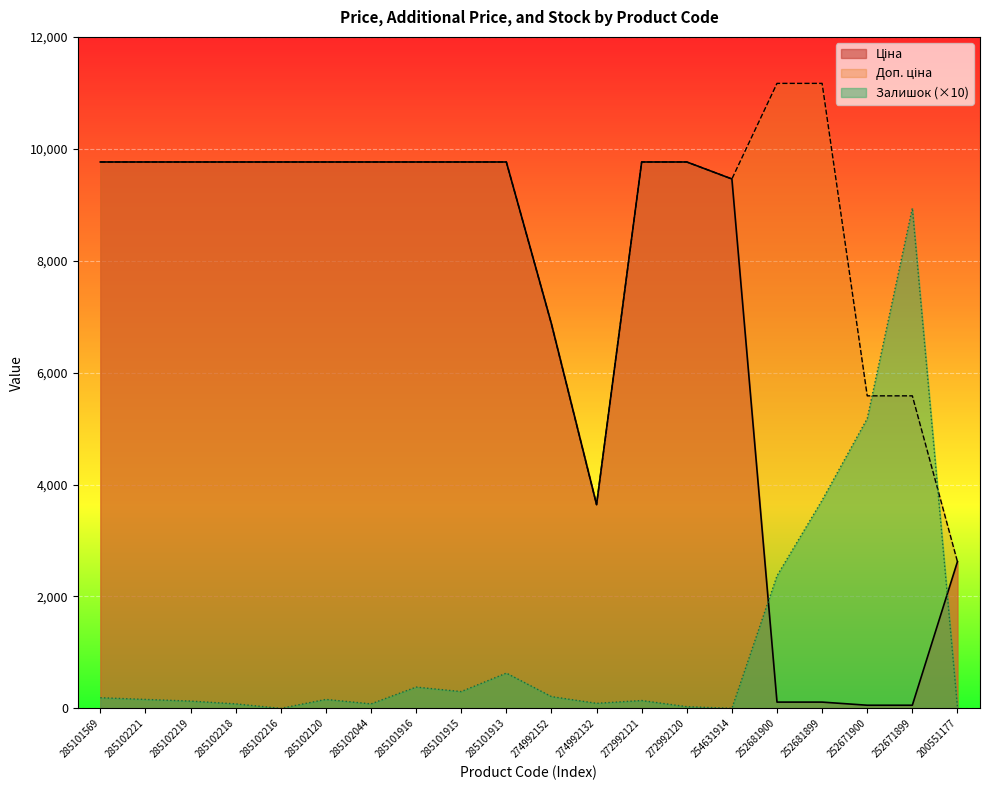

Rank the series by their average value, from lowest to highest.

Залишок, Ціна, Доп. ціна